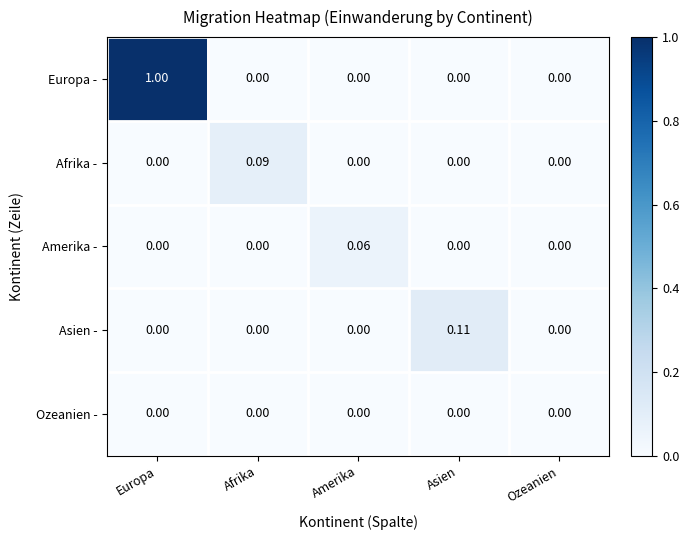

Rank the series by their maximum value, from highest to lowest.

Europa -, Asien -, Afrika -, Amerika -, Ozeanien -